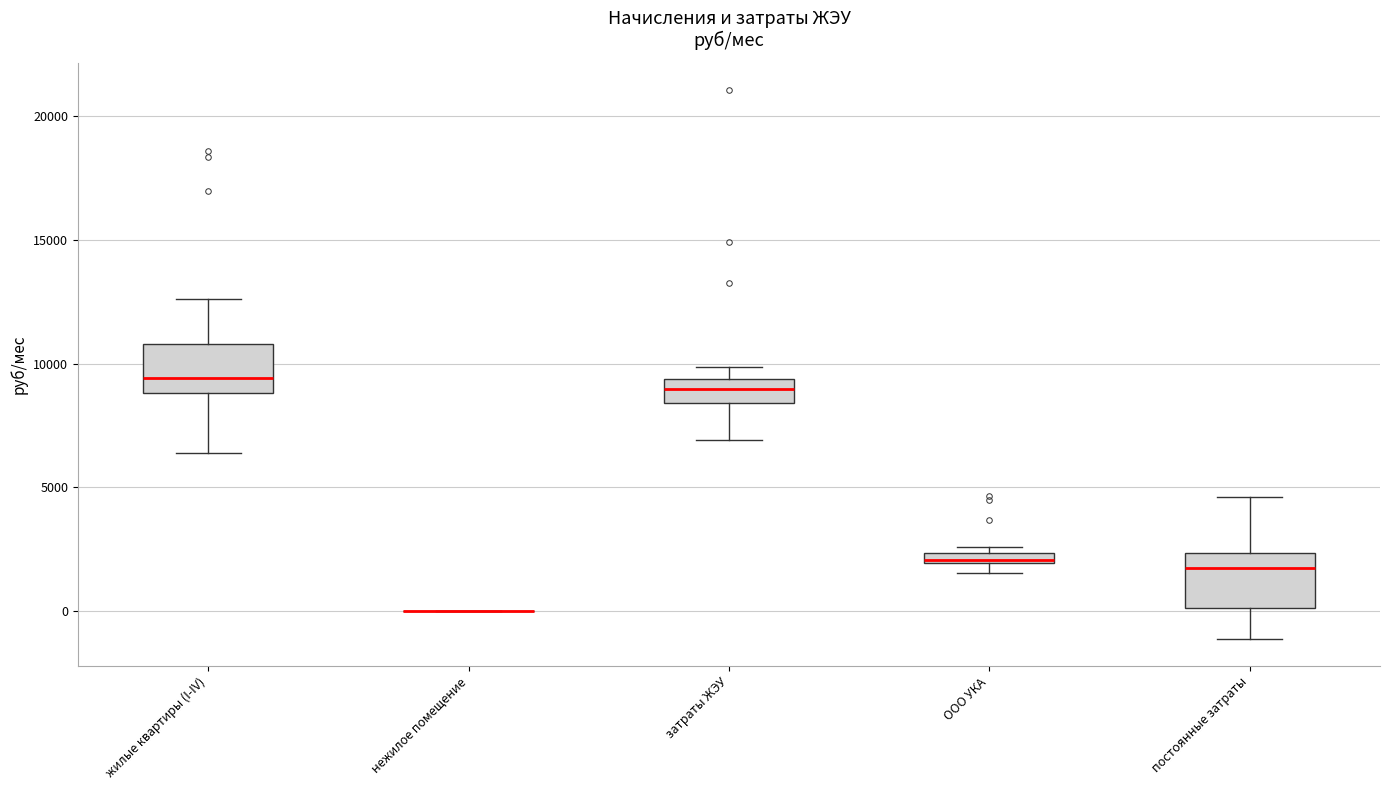

Where does the median line of the box for жилые квартиры (I-IV) sit on the y-axis? The values are not printed on the chart, so give them approximately, as read against the axis.

9500